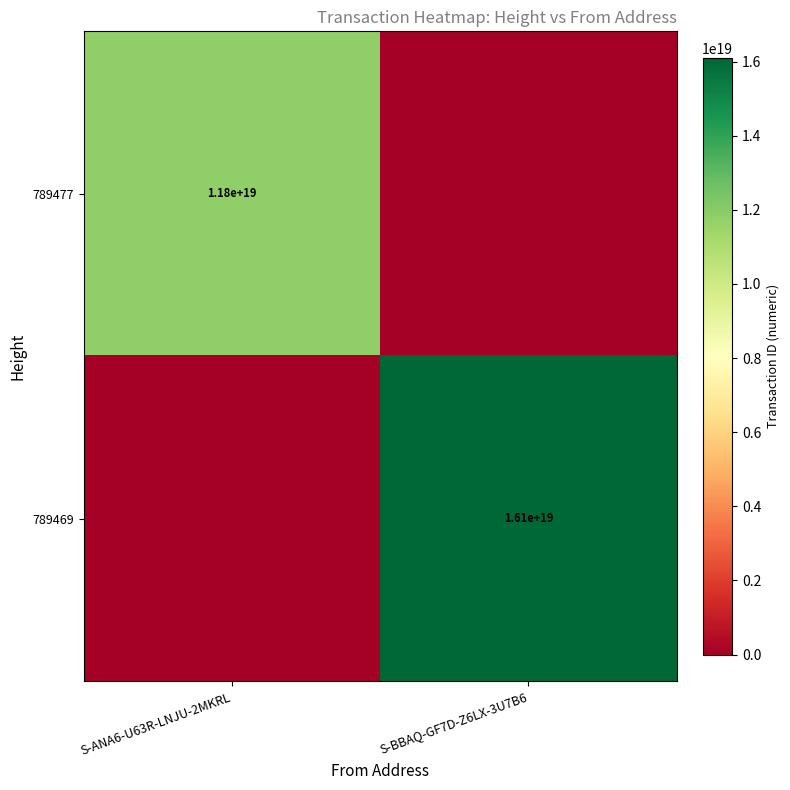

The 789477 series shows 11800000000000000000 at S-ANA6-U63R-LNJU-2MKRL. True or false?

True